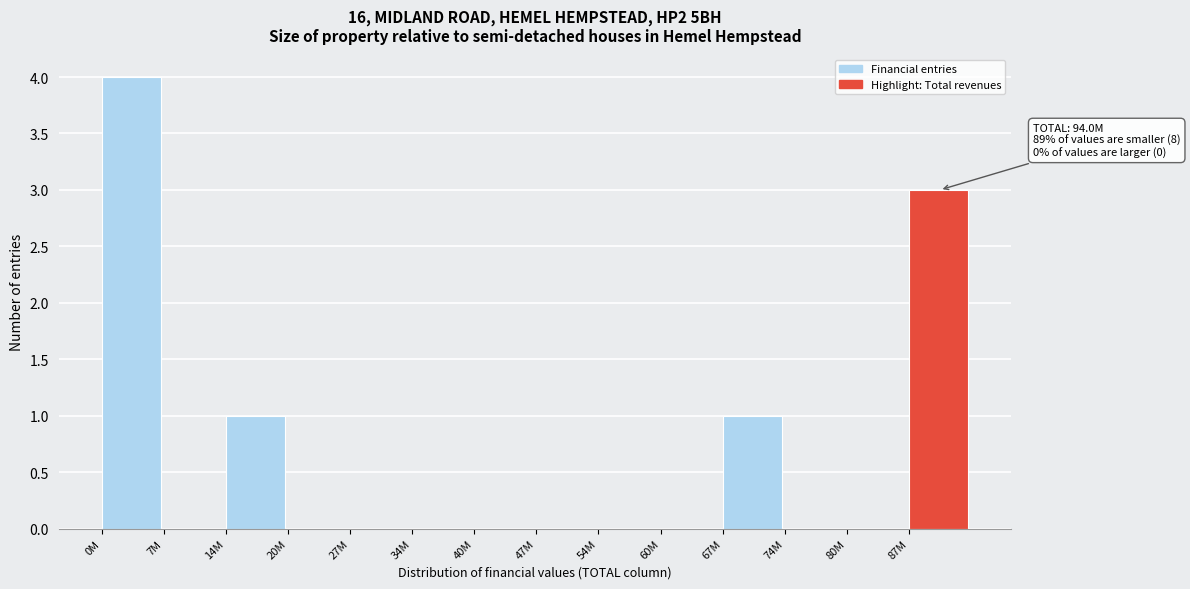

Reading left to right, list all the values displayed in this chart.

0M=4	7M=0	14M=1	20M=0	27M=0	34M=0	40M=0	47M=0	54M=0	60M=0	67M=1	74M=0	80M=0	87M=3